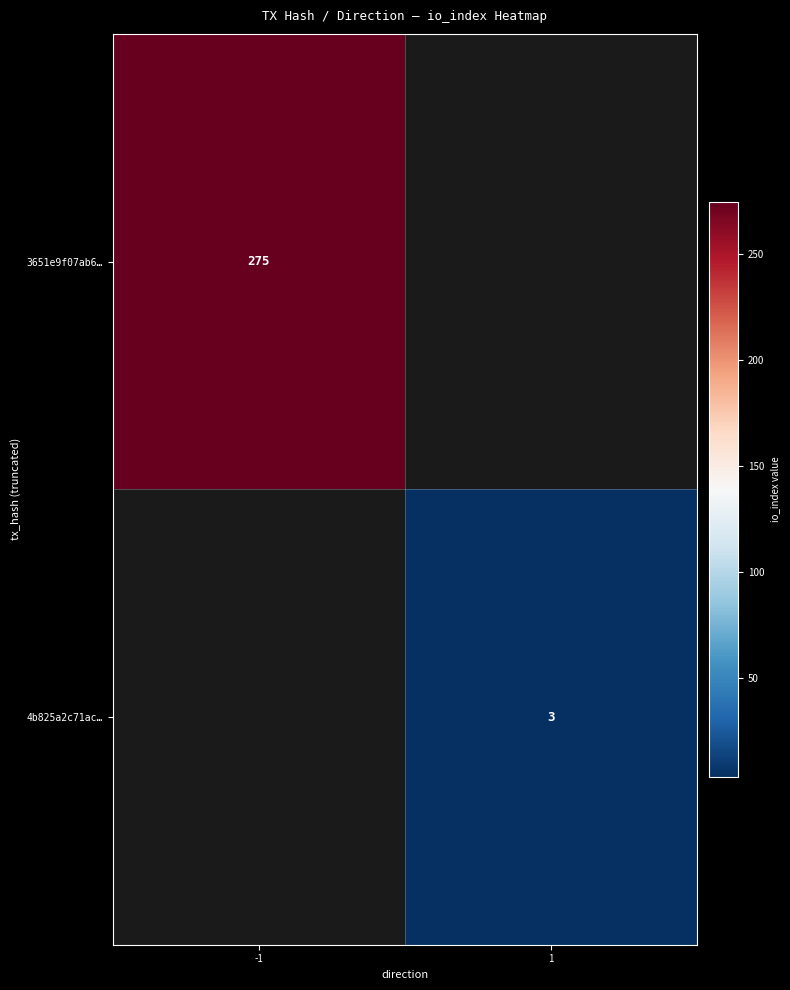

True or false: 3651e9f07ab6… has a value of 79.8 at -1.

False